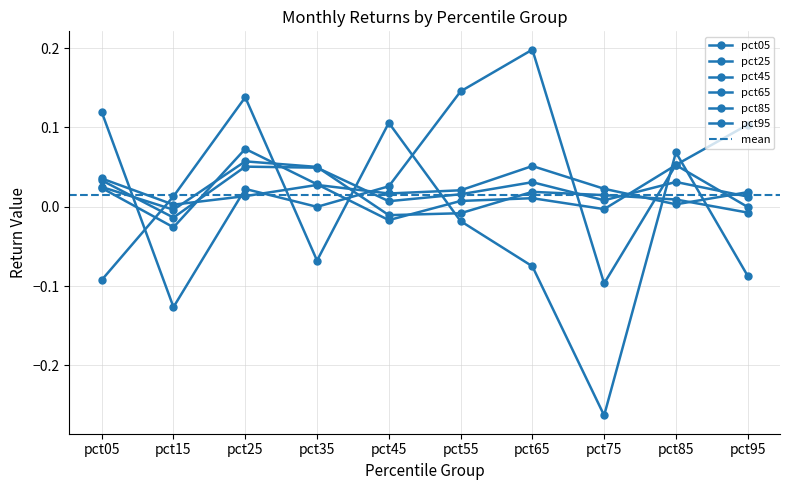

Which has a higher value, pct55 or pct35?

pct55